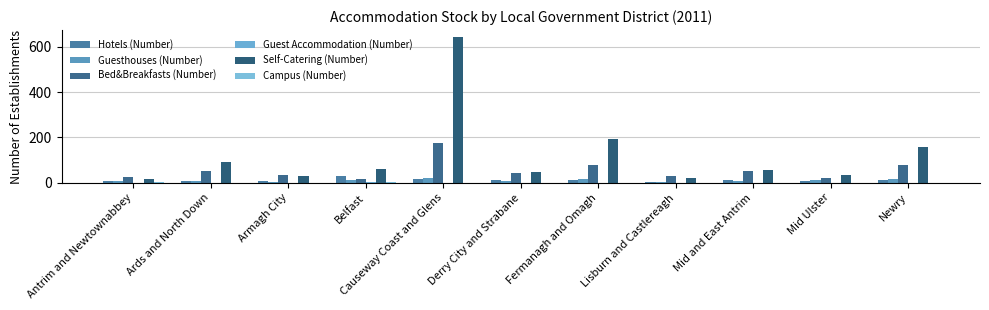

What is the total value across all series at Armagh City?

79